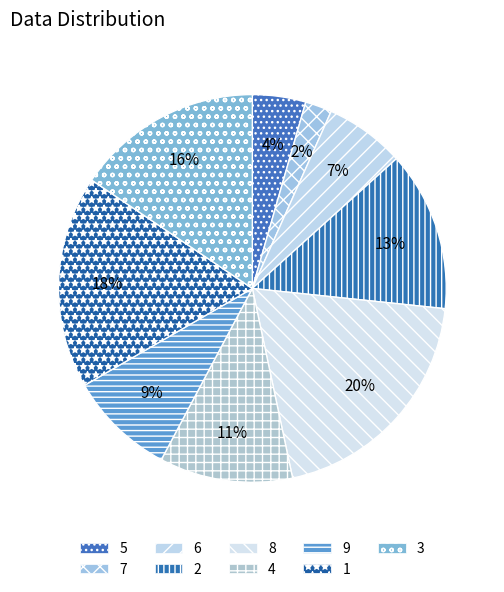

Which has a higher value, 1 or 2?

1